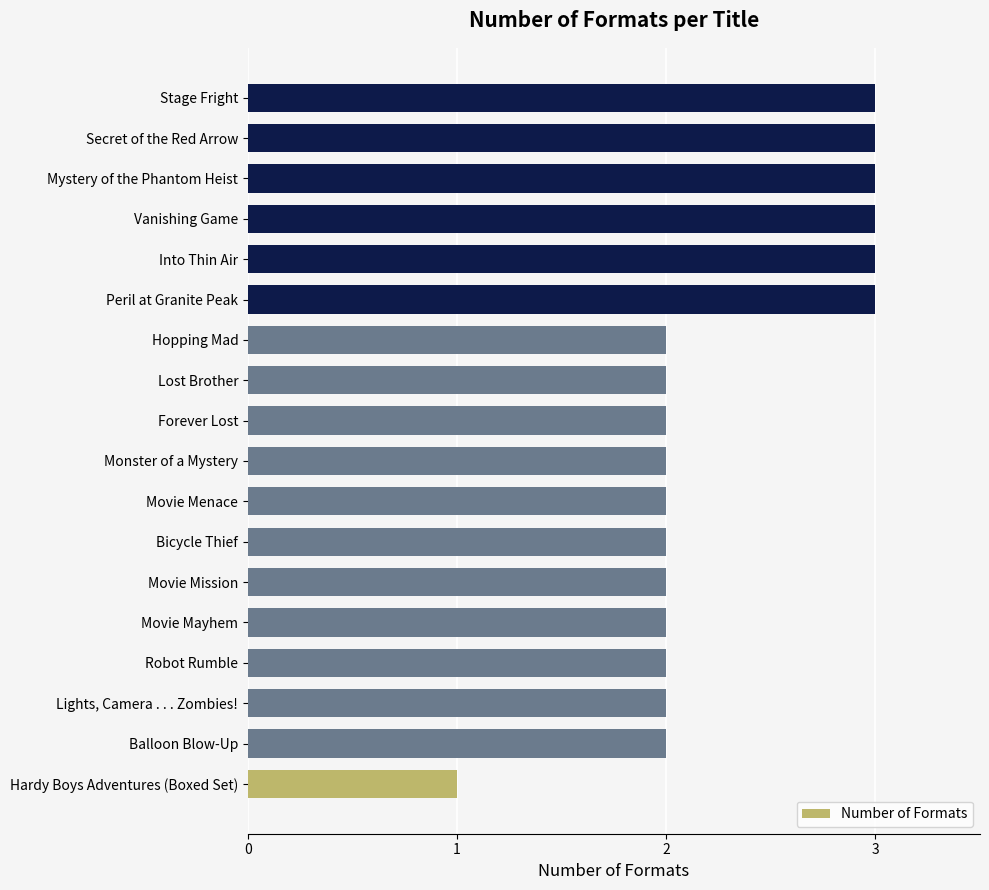

The chart shows a value of 3 at Secret of the Red Arrow. True or false?

True